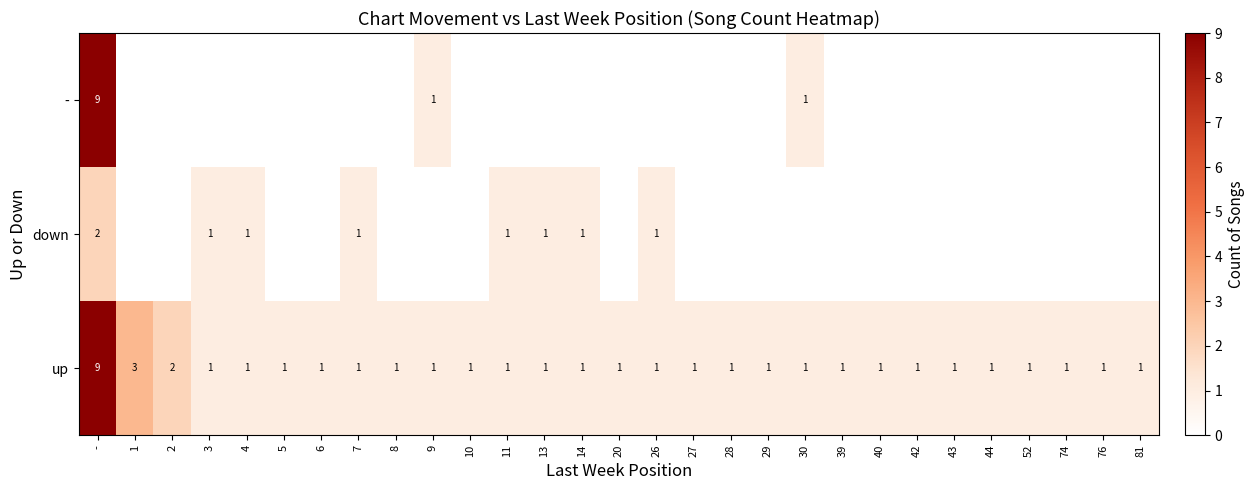

At which label does up reach its peak?

-